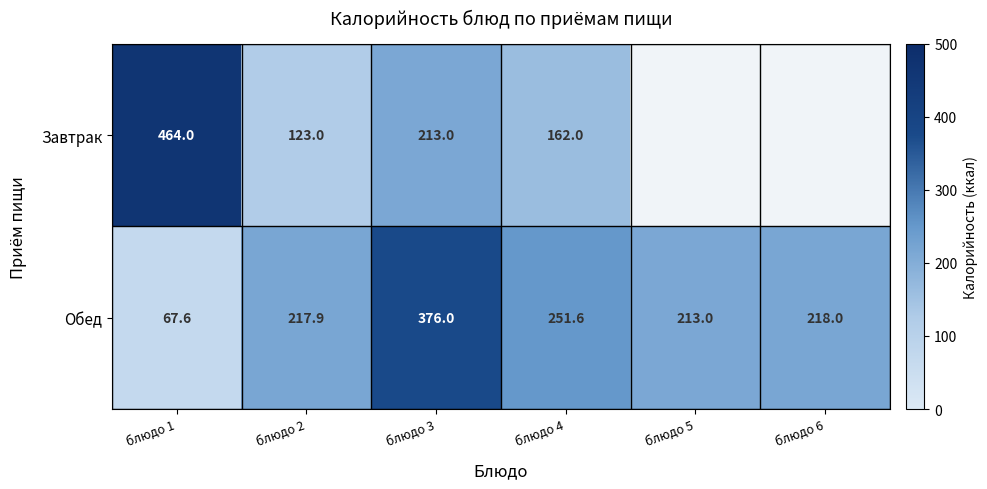

How many data points in Обед are less than 218?

3